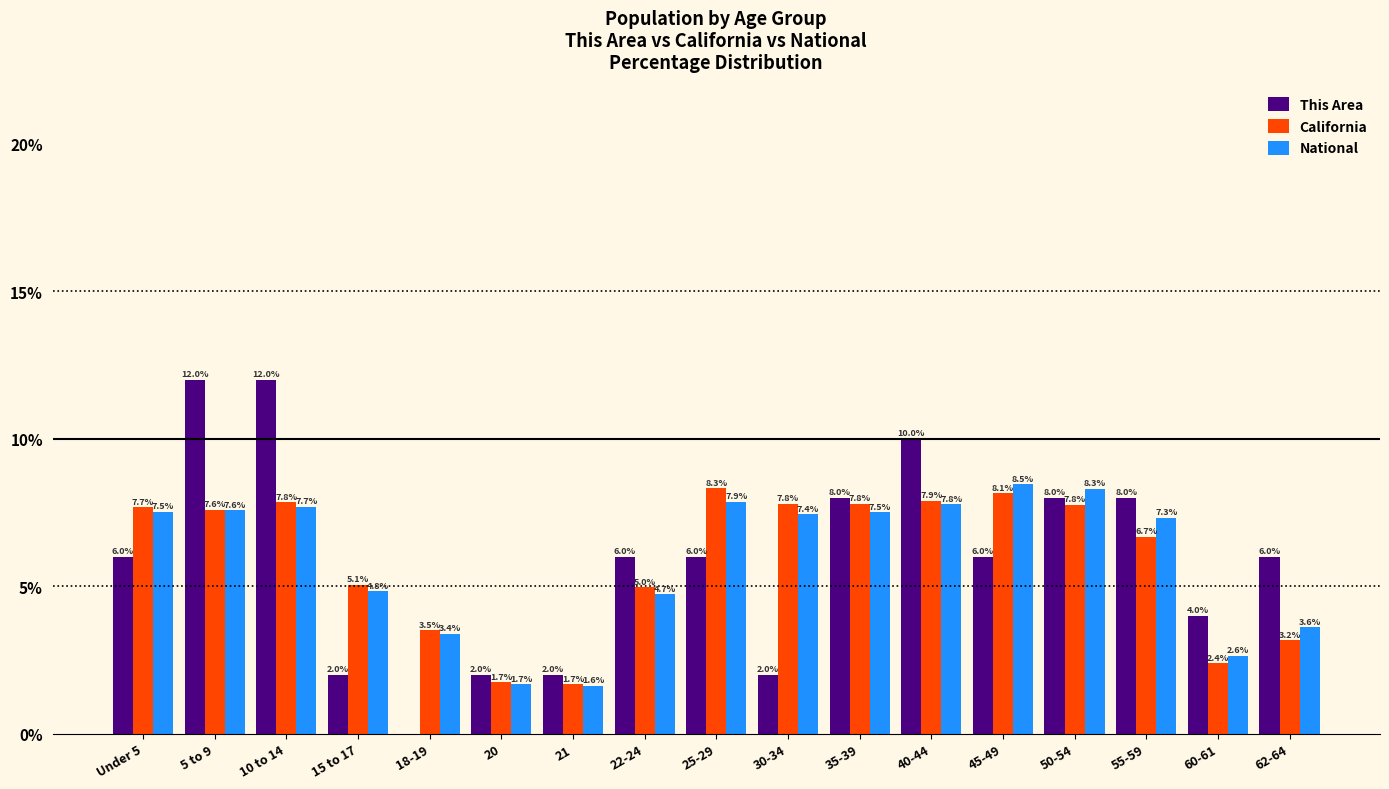

Reading left to right, extract all data points from this chart.

This Area: Under 5=6.0	5 to 9=12.0	10 to 14=12.0	15 to 17=2.0	18-19=0.0	20=2.0	21=2.0	22-24=6.0	25-29=6.0	30-34=2.0	35-39=8.0	40-44=10.0	45-49=6.0	50-54=8.0	55-59=8.0	60-61=4.0	62-64=6.0
California: Under 5=7.7	5 to 9=7.6	10 to 14=7.8	15 to 17=5.1	18-19=3.5	20=1.7	21=1.7	22-24=5.0	25-29=8.3	30-34=7.8	35-39=7.8	40-44=7.9	45-49=8.1	50-54=7.8	55-59=6.7	60-61=2.4	62-64=3.2
National: Under 5=7.5	5 to 9=7.6	10 to 14=7.7	15 to 17=4.8	18-19=3.4	20=1.7	21=1.6	22-24=4.7	25-29=7.9	30-34=7.4	35-39=7.5	40-44=7.8	45-49=8.5	50-54=8.3	55-59=7.3	60-61=2.6	62-64=3.6